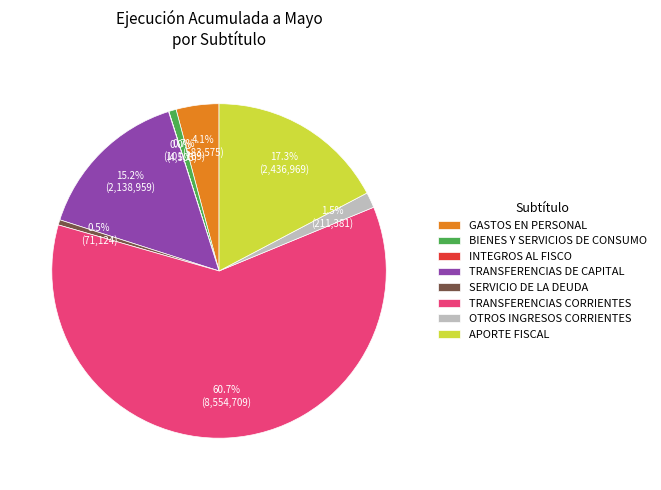

Do APORTE FISCAL and TRANSFERENCIAS CORRIENTES together represent more than half of the pie?

Yes